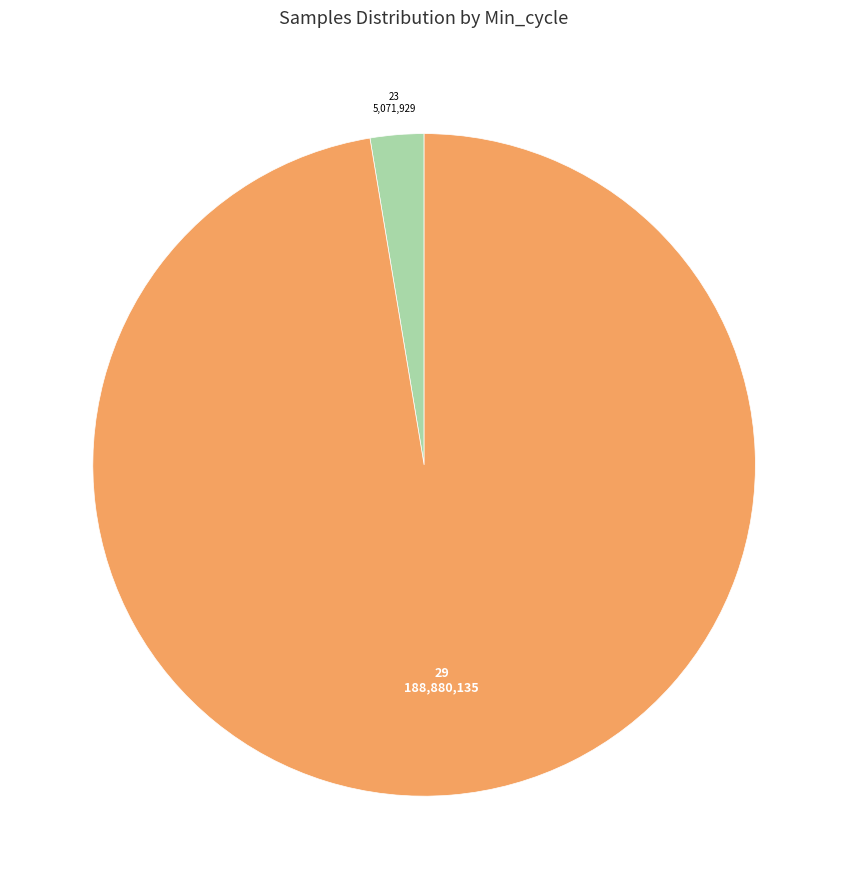

Is there a majority slice in this chart?

Yes